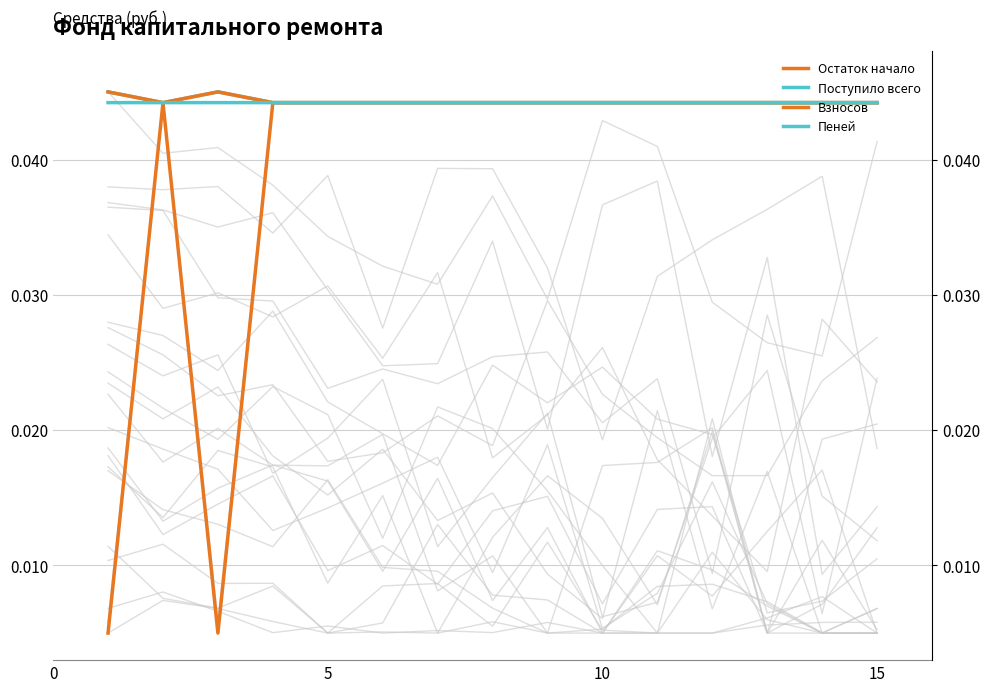

How many Остаток начало values are between 0 and 1?

15